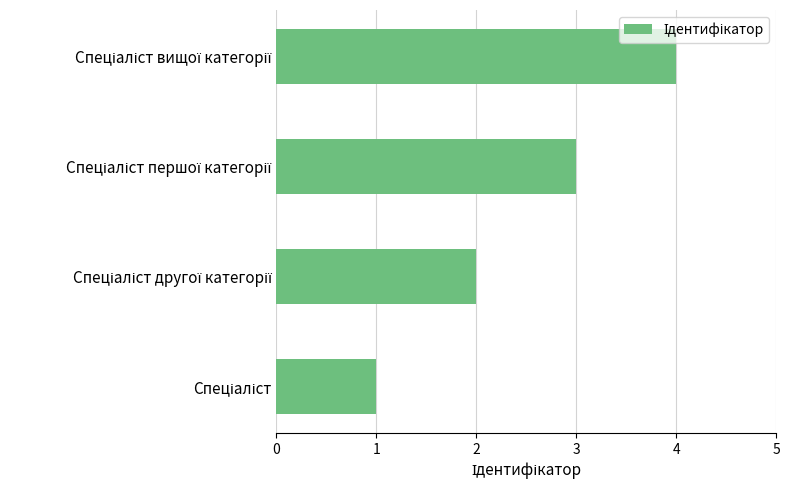

How many values are below 3?

2